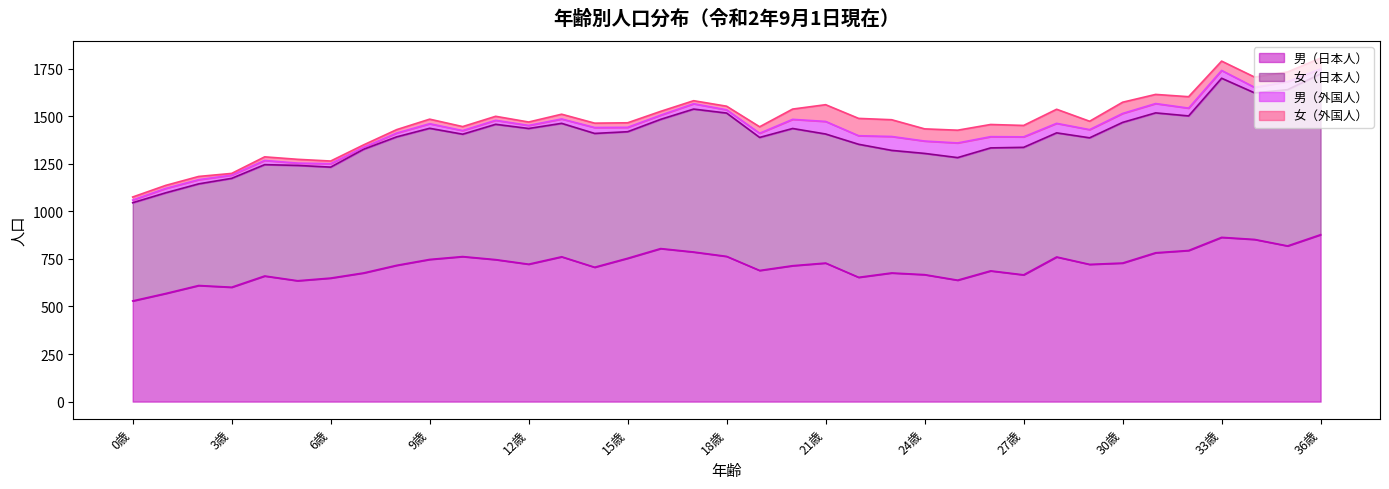

Which category has the highest value across all series?

36歳